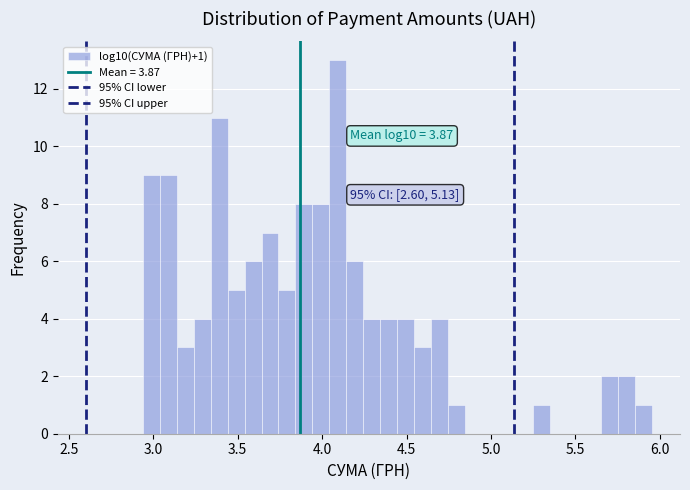

Read against the x-axis, roughly where is the centre of the tallest bar?

4.10